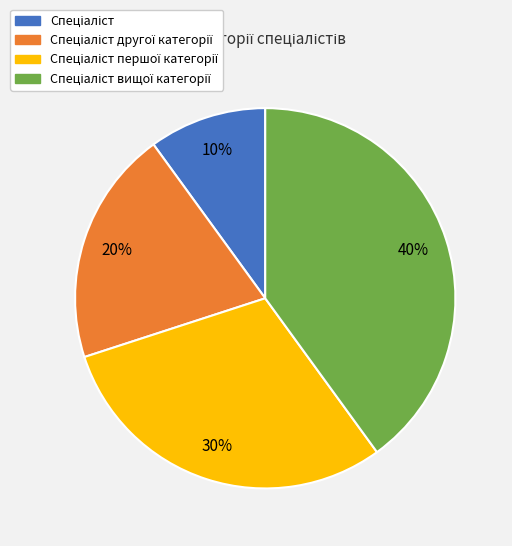

To the nearest percent, what is the average slice percentage?

25%